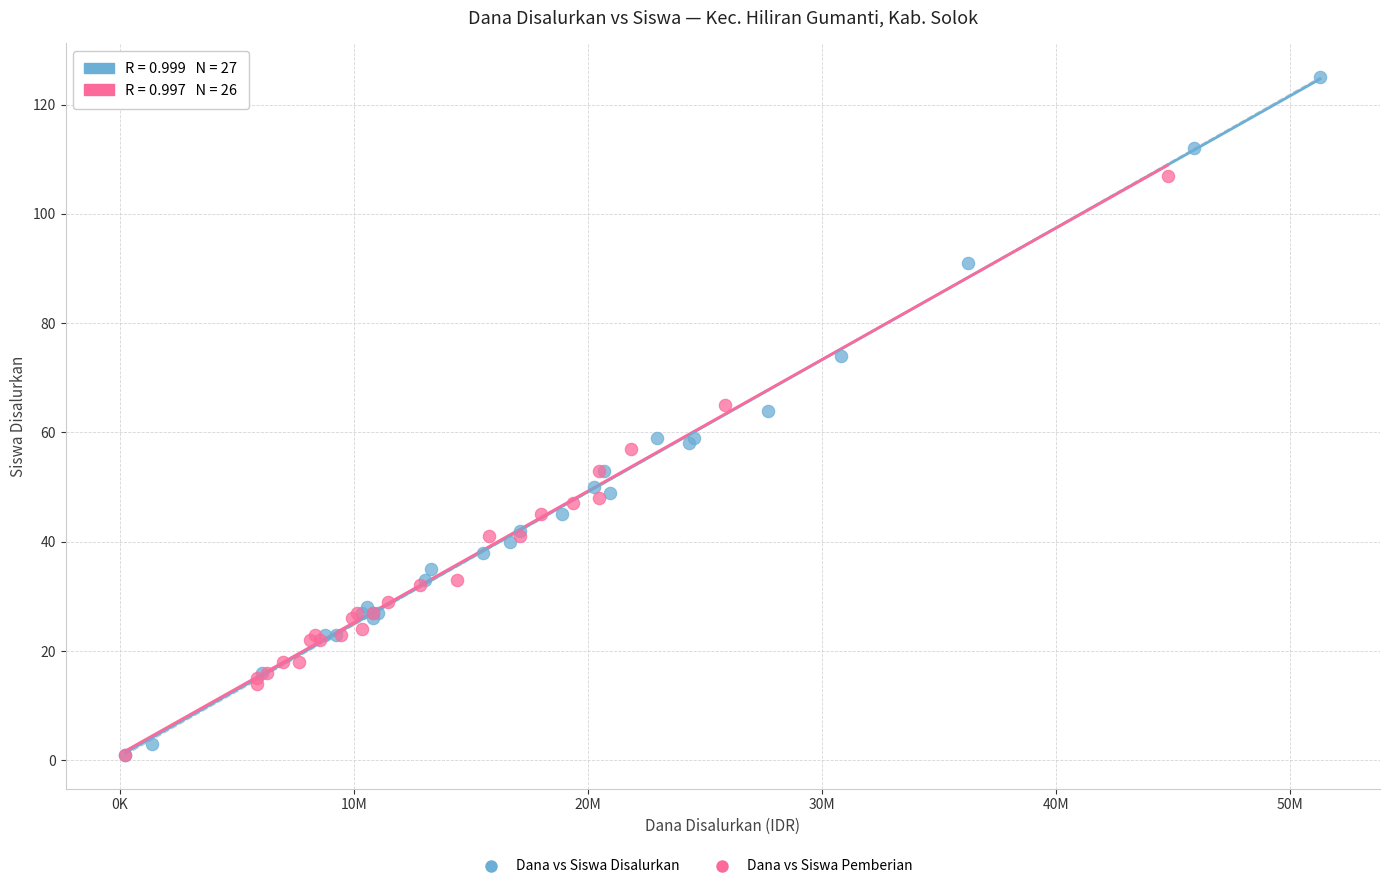

Which series contains the highest Y value?

Dana vs Siswa Disalurkan